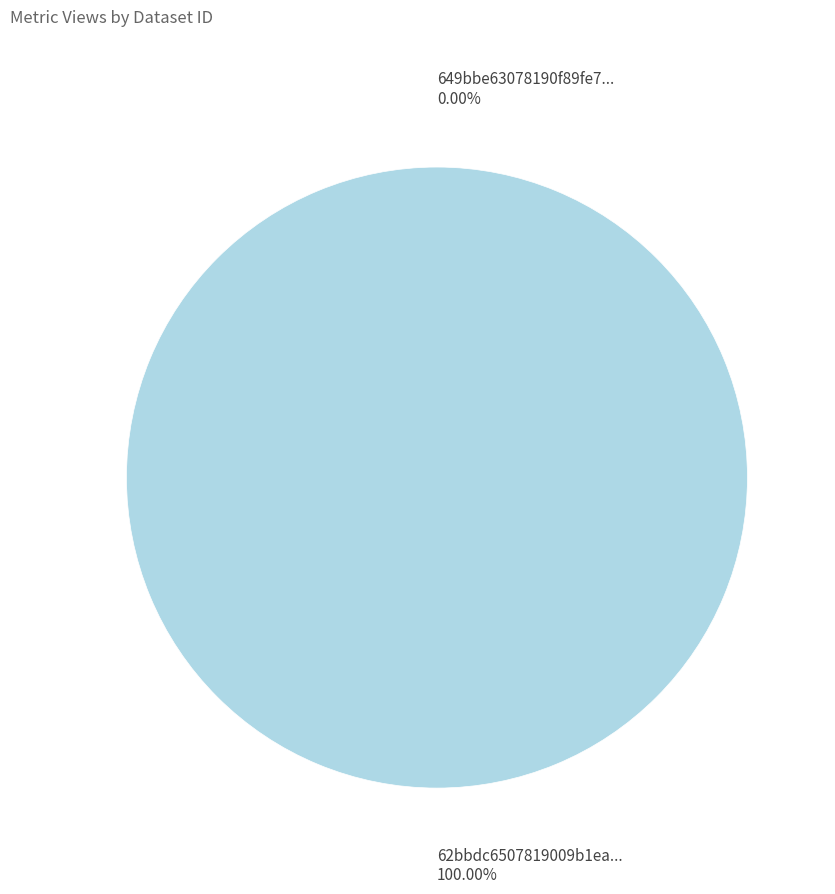

Which slice is the largest?

62bbdc6507819009b1ea01bf